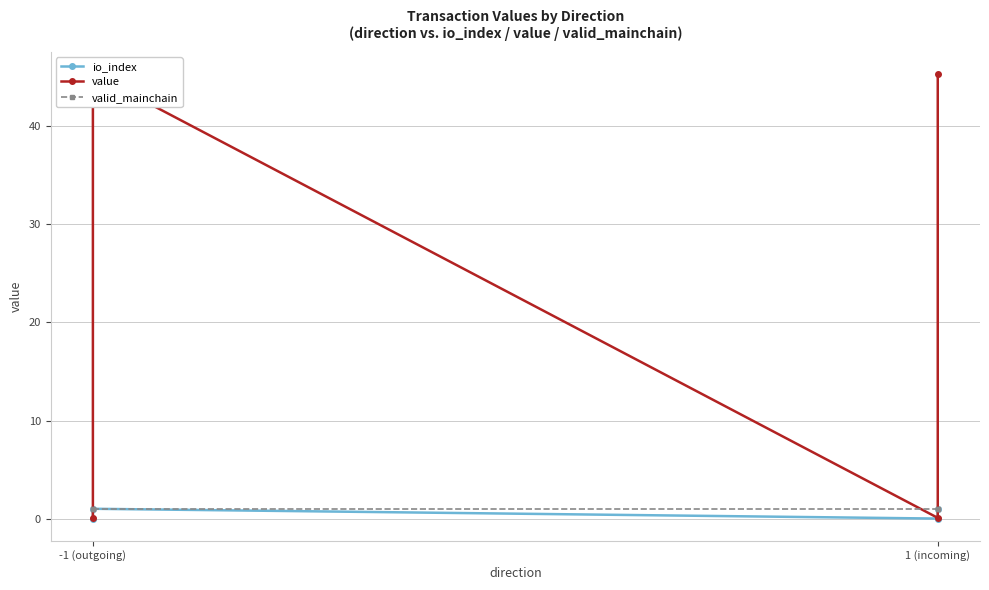

At which category does the chart reach its peak across all series?

-1 (outgoing)